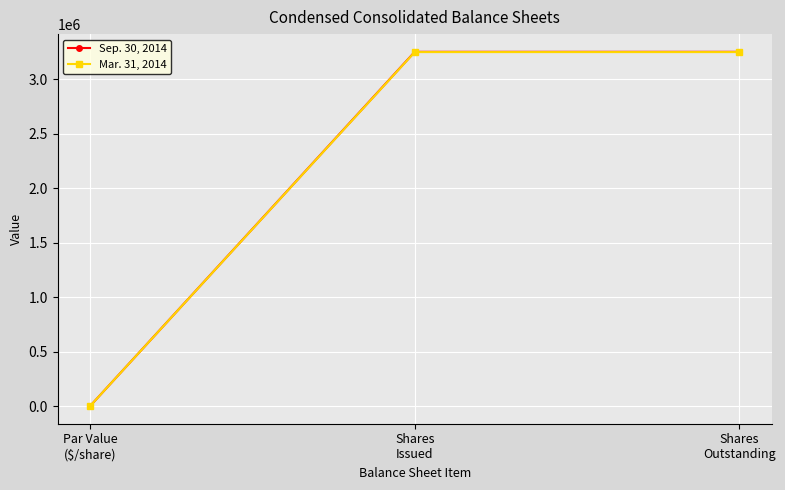

How many lines are shown in the chart?

2